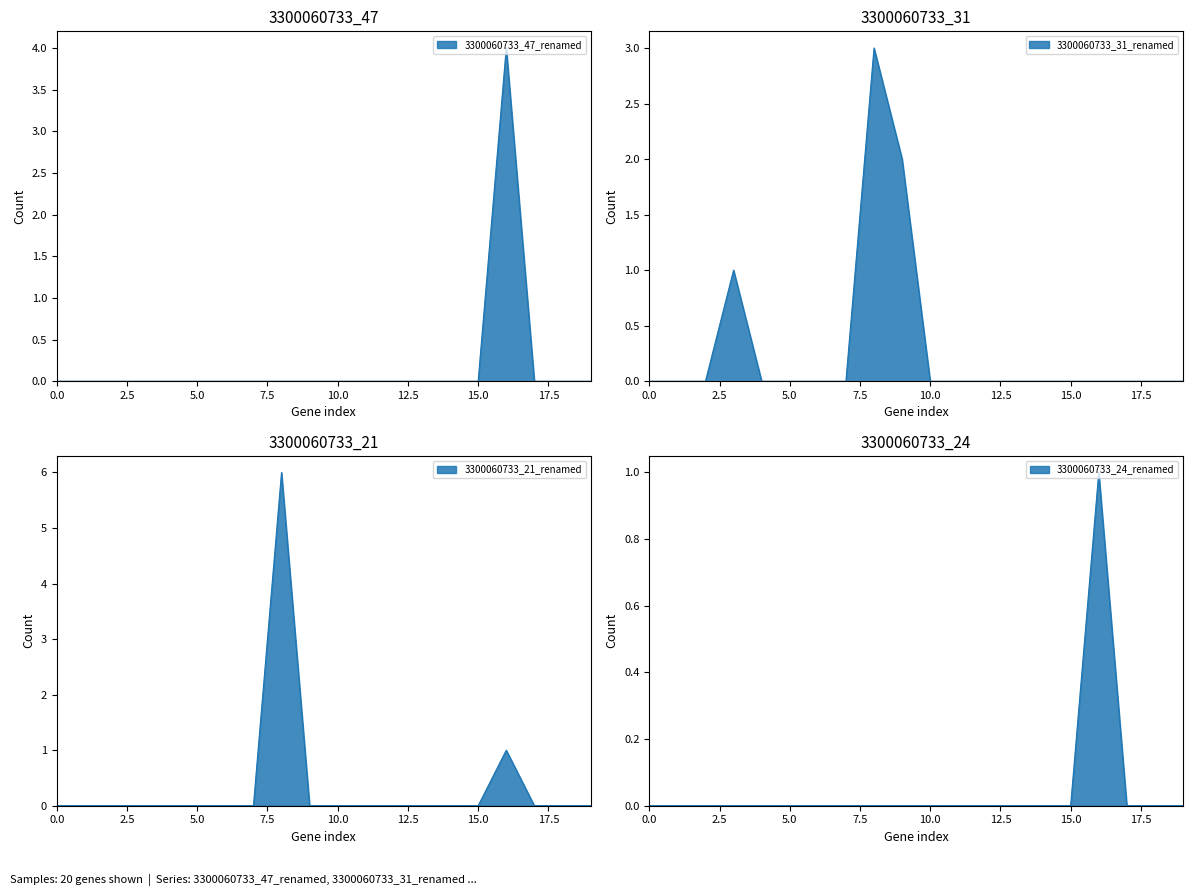

How many interior local peaks does the 3300060733_21_renamed series have?

2